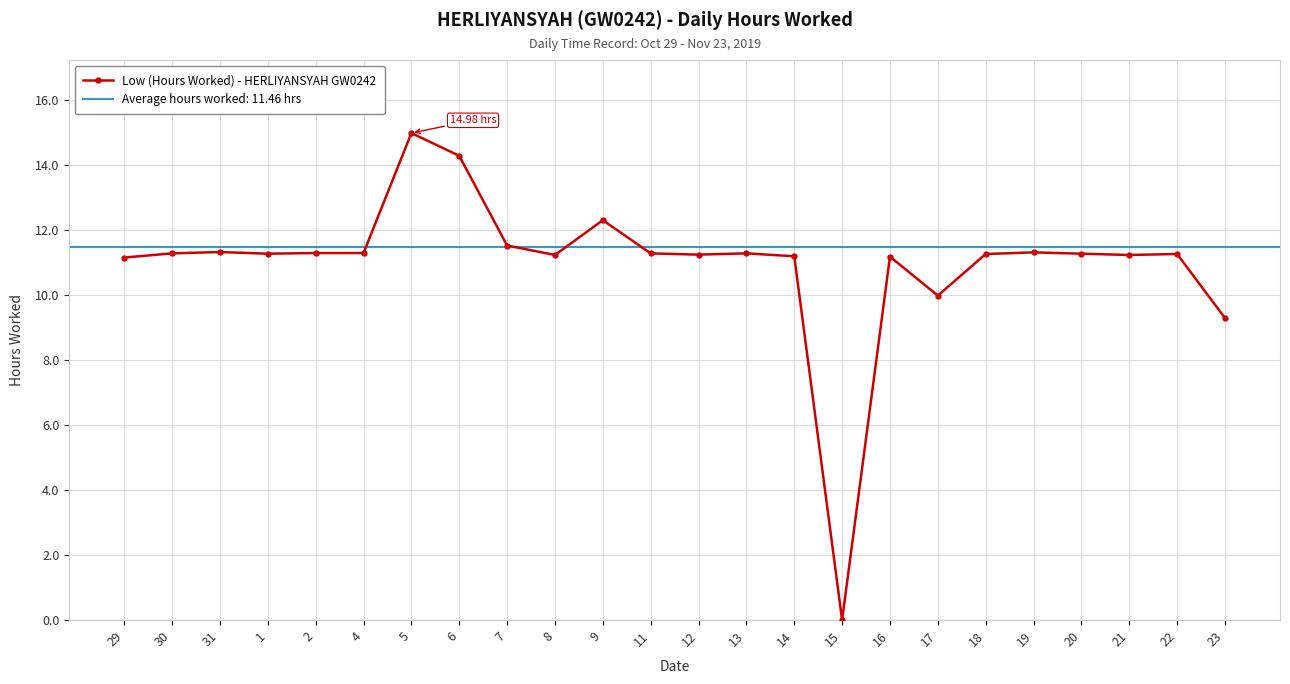

True or false: the data shows 14.3 at 6.

True